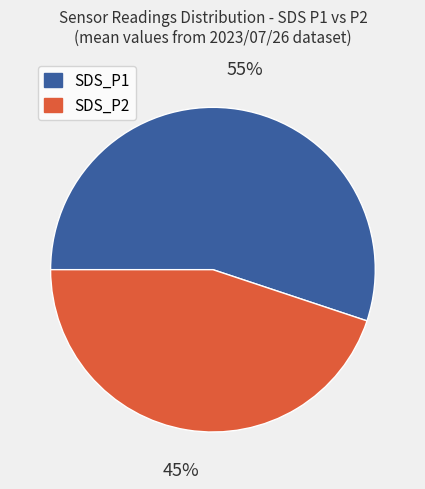

Rank the categories by value from highest to lowest.

SDS_P1, SDS_P2